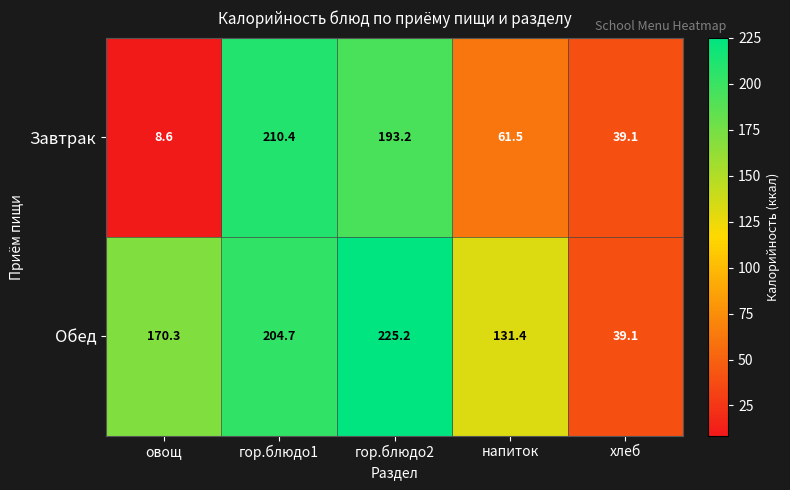

What is the sum of the Завтрак values at напиток and гор.блюдо1?

271.9